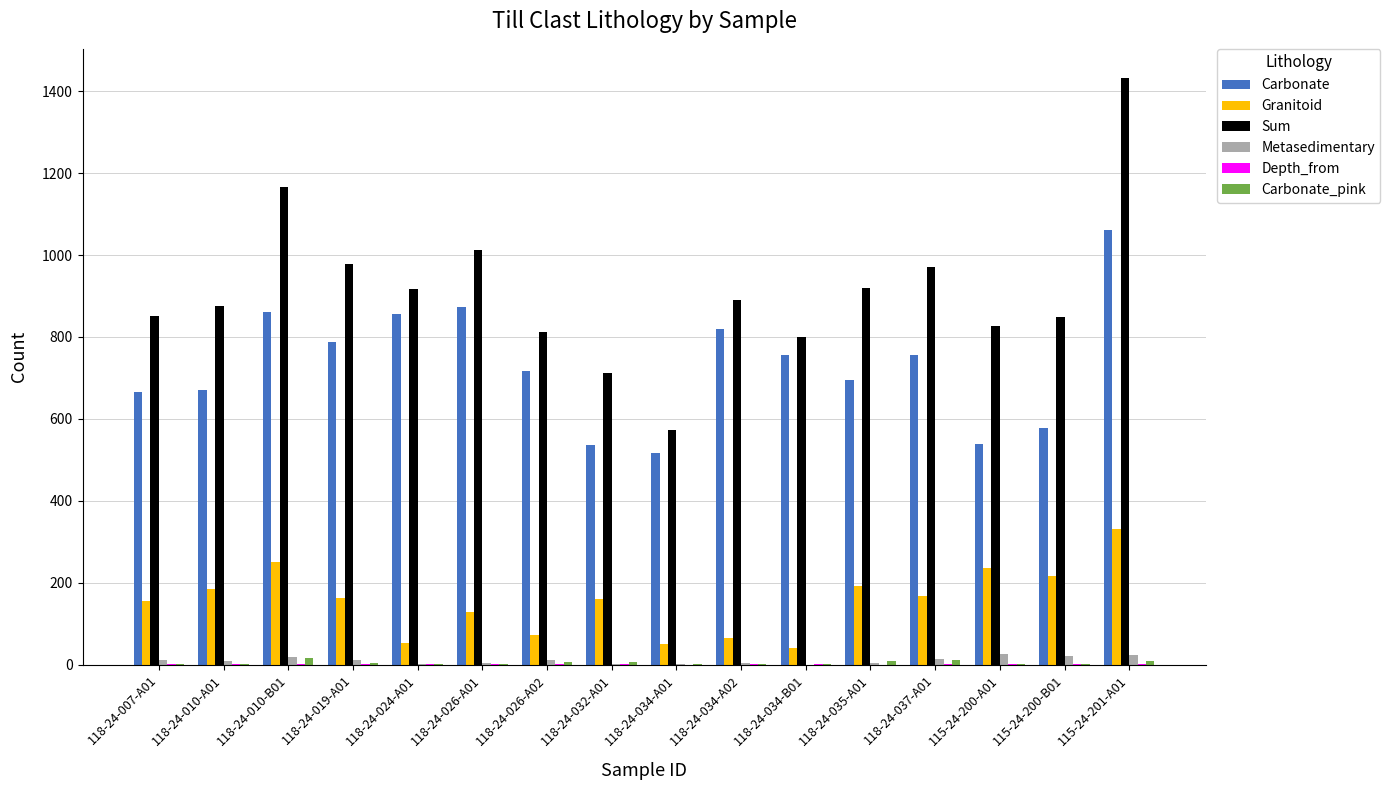

What is the sum of all Carbonate values?

11686.0